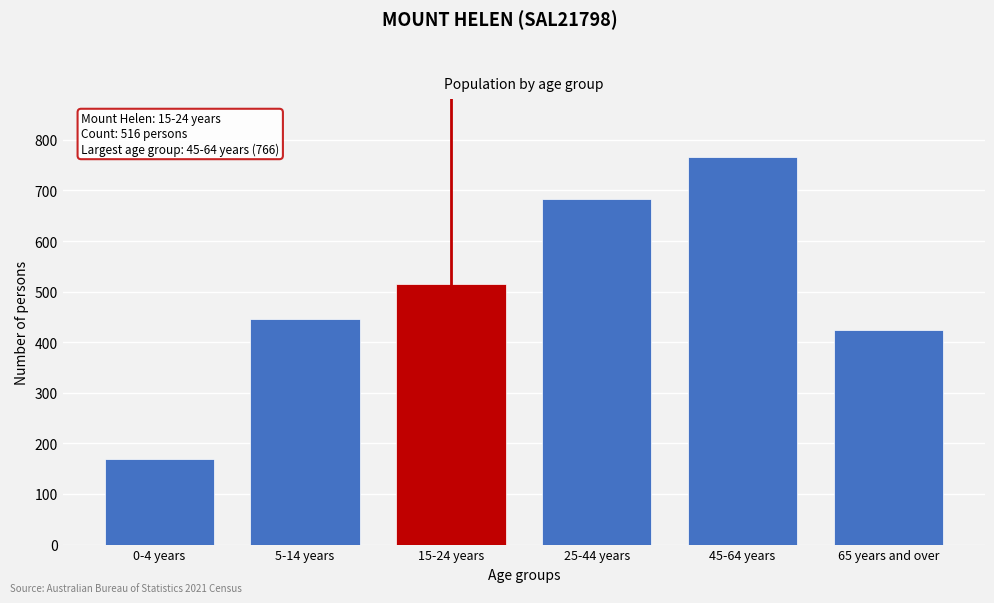

Reading right to left, transcribe all the data shown in this chart.

424	766	683	516	445	170